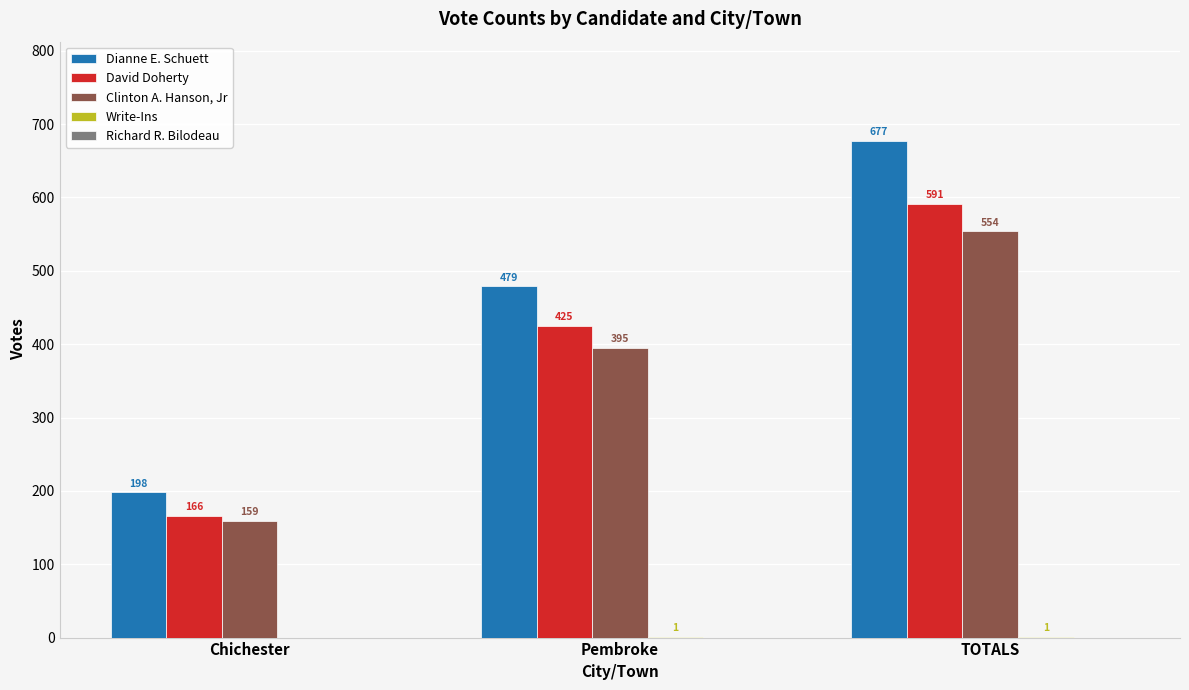

True or false: Dianne E. Schuett has a value of 198 at Chichester.

True